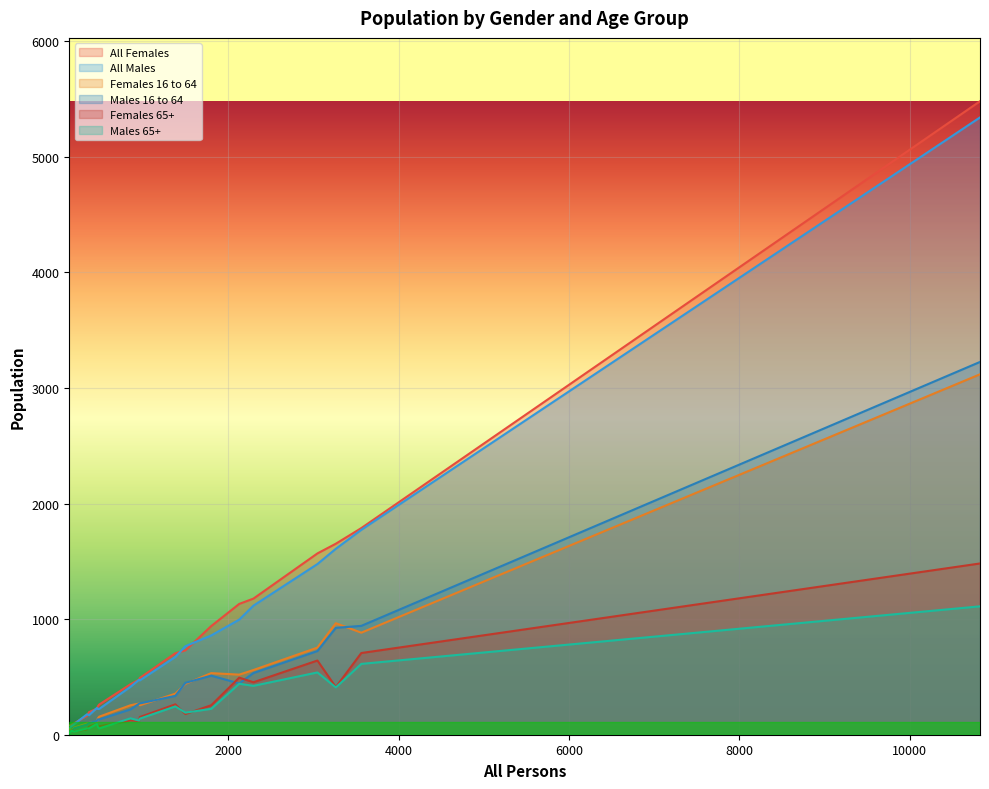

What is the maximum value shown in the chart?

5482